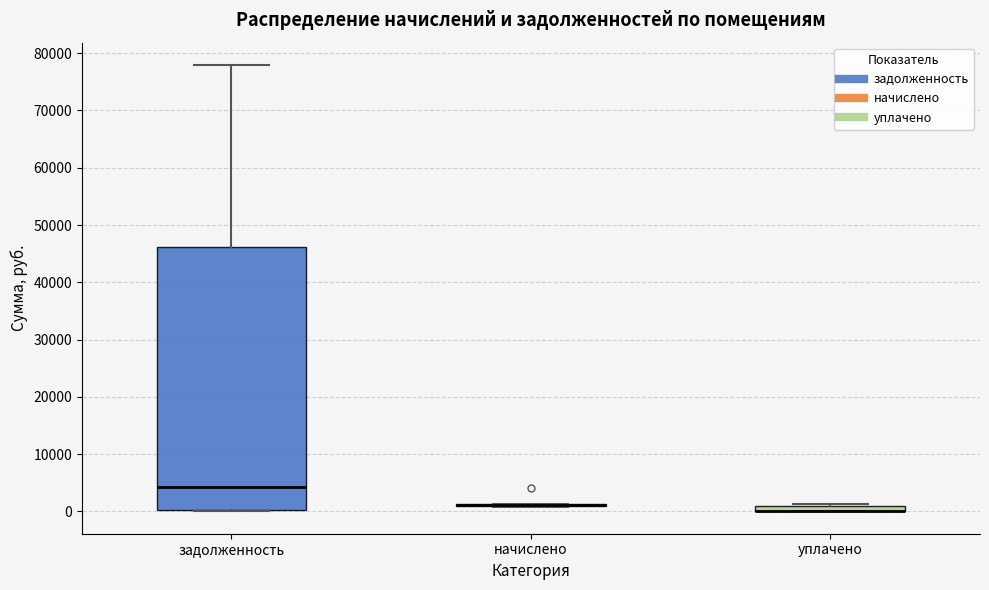

Which box is the tallest, from its lower edge to its upper edge?

задолженность